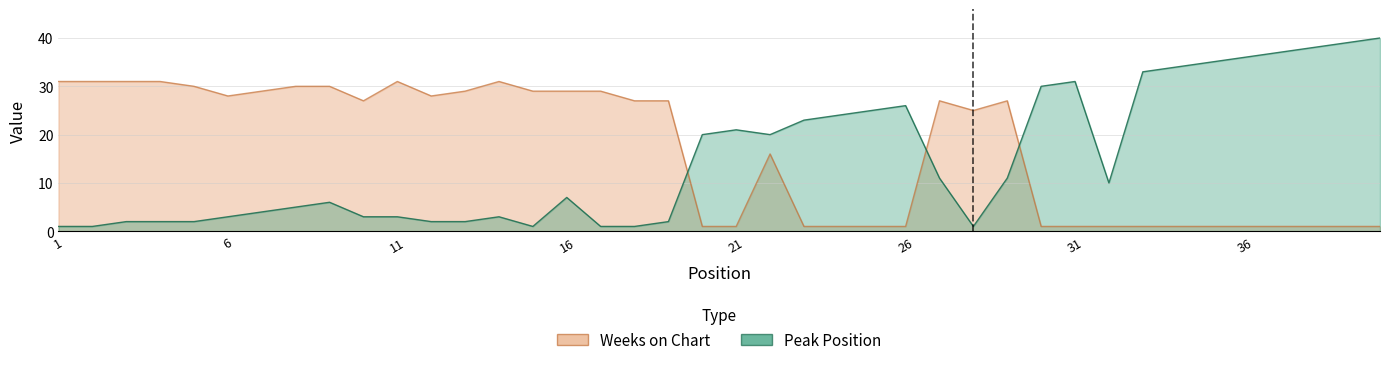

Rank the series by their average value, from lowest to highest.

Peak Position, Weeks on Chart